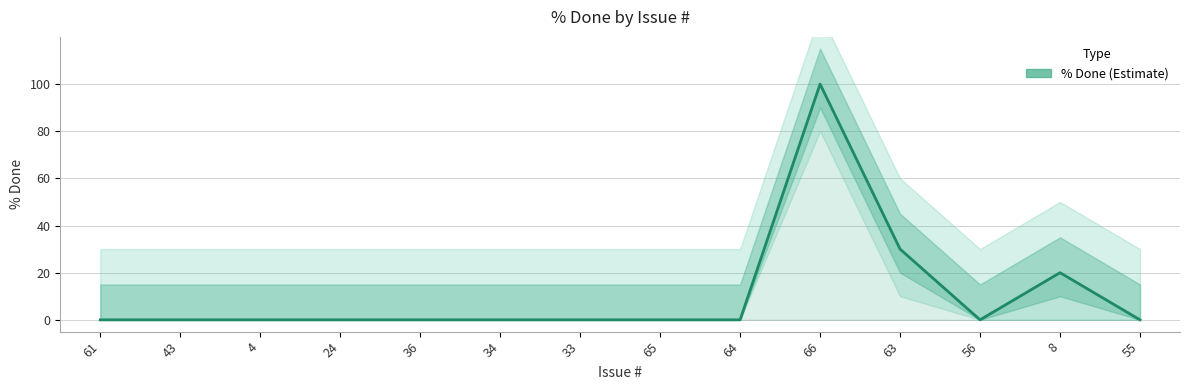

What is the average value?

11